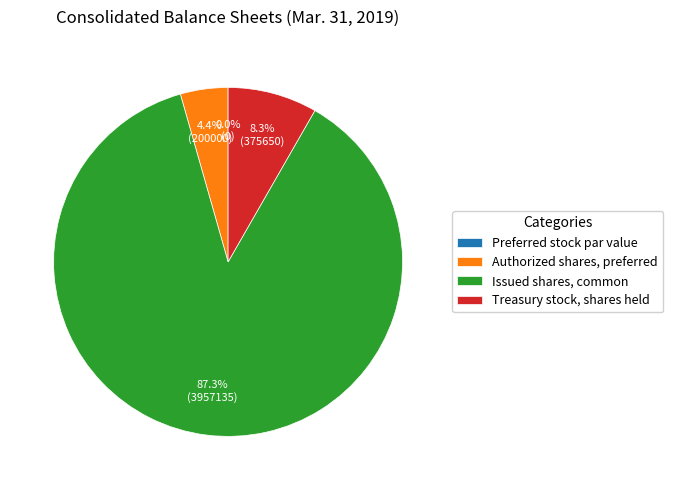

Do Authorized shares, preferred and Treasury stock, shares held together represent more than half of the pie?

No